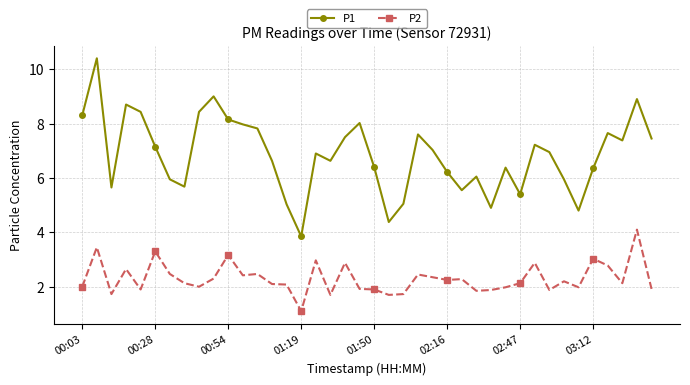

Does the chart display data point markers on the line(s)?

Yes